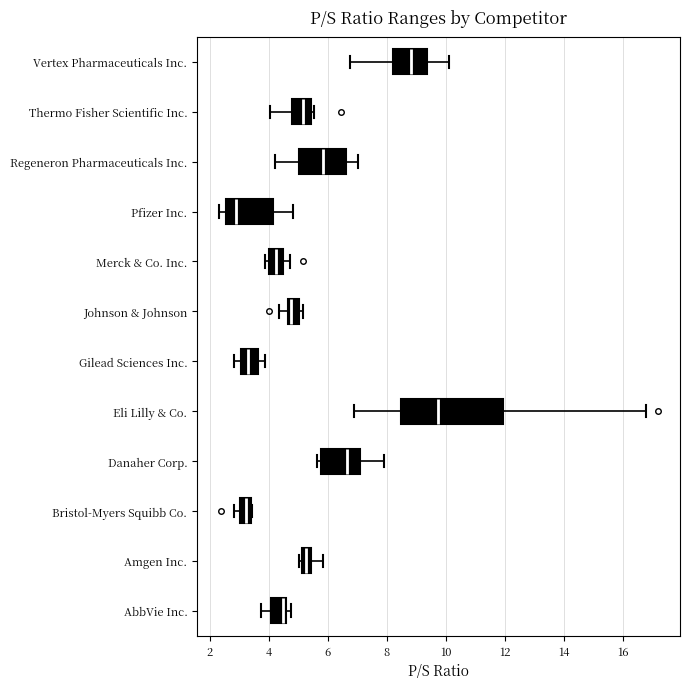

Which box's median line is the furthest to the left?

Pfizer Inc.